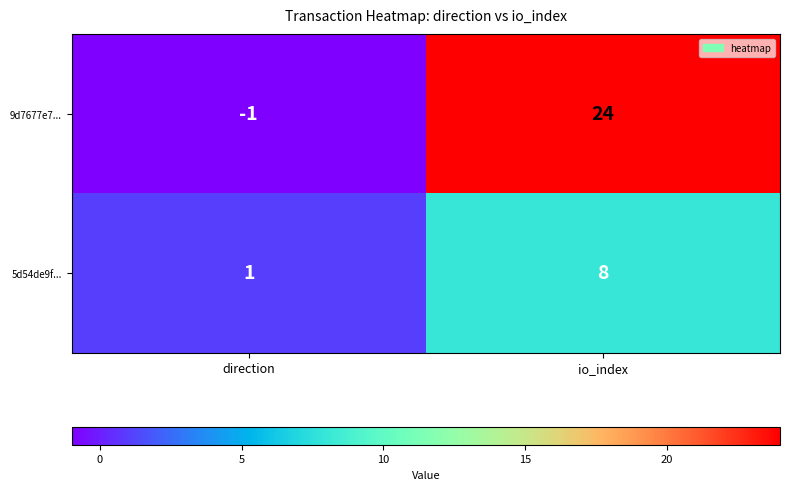

The 9d7677e7... series shows -1 at direction. True or false?

True